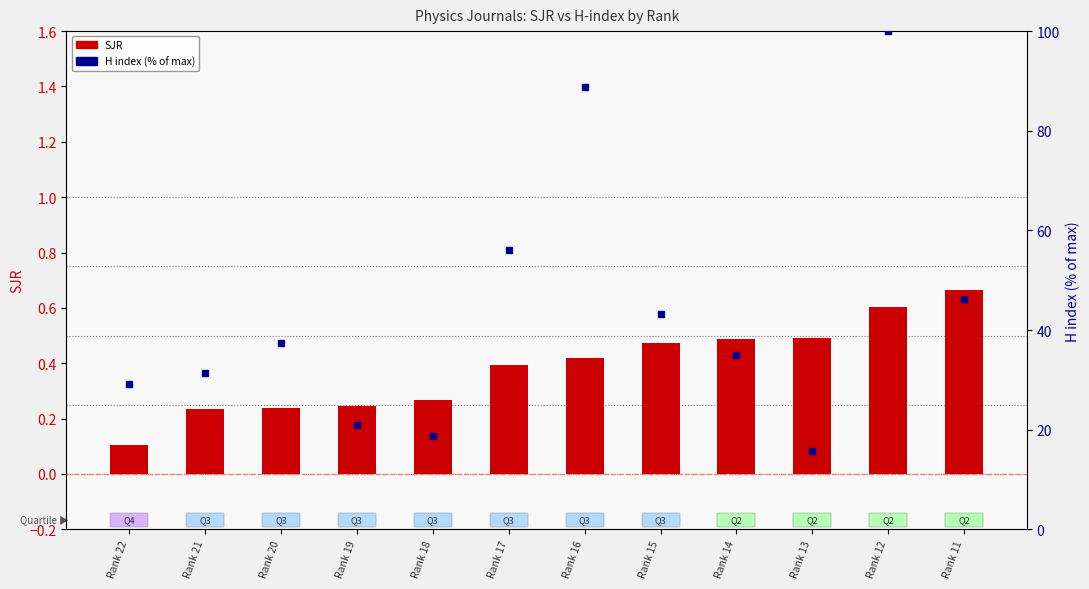

At which category is the sum across all series the highest?

Rank 12